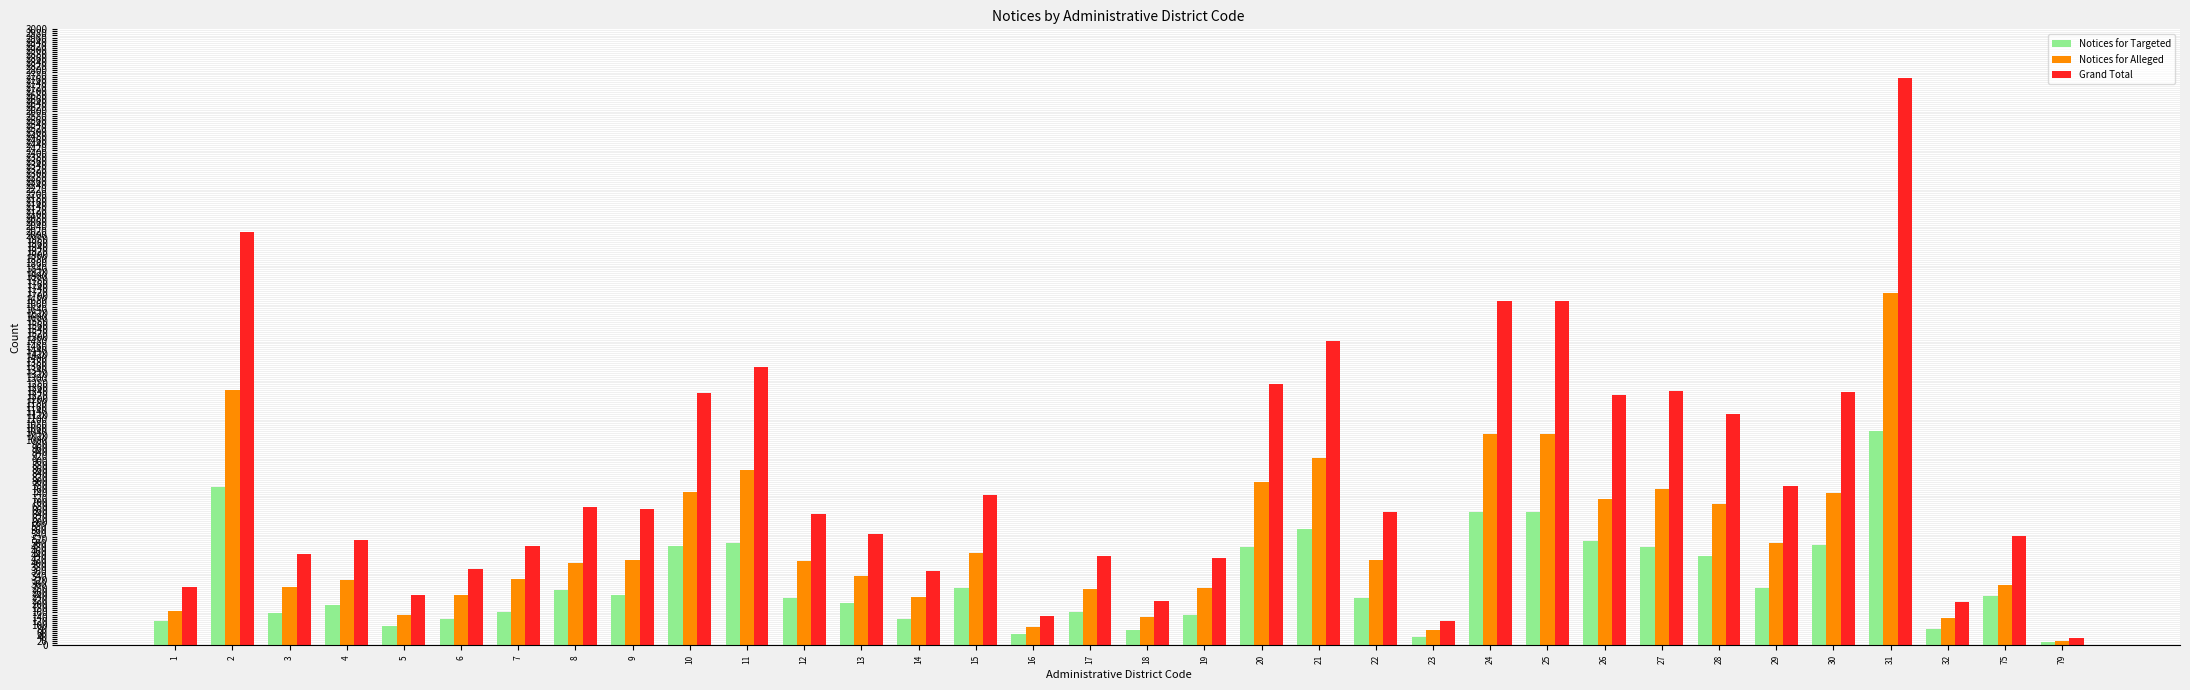

List the series in order of their overall mean, highest first.

Grand Total, Notices for Alleged, Notices for Targeted